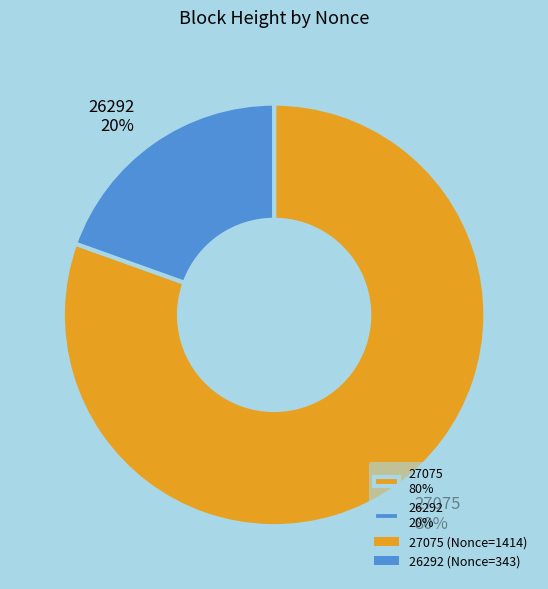

Which category accounts for the majority?

27075 80%